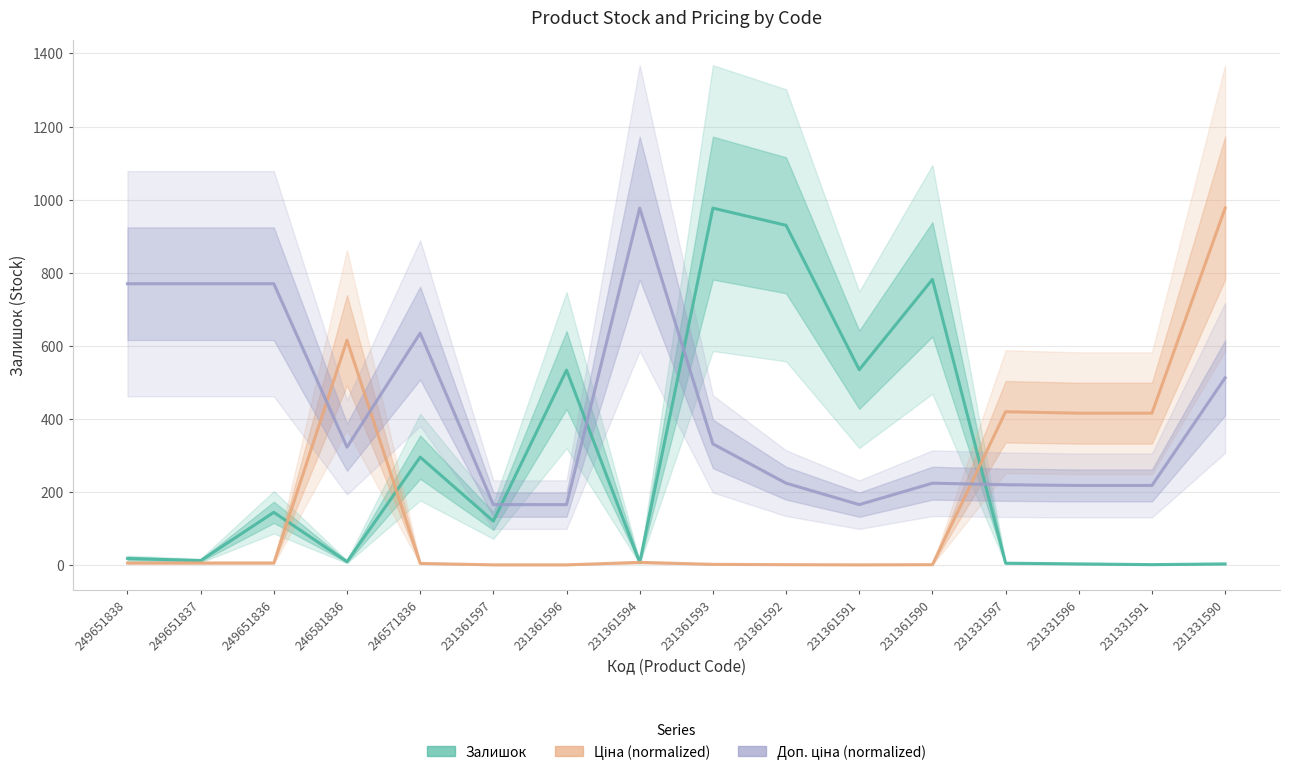

Does the chart display data point markers on the line(s)?

No